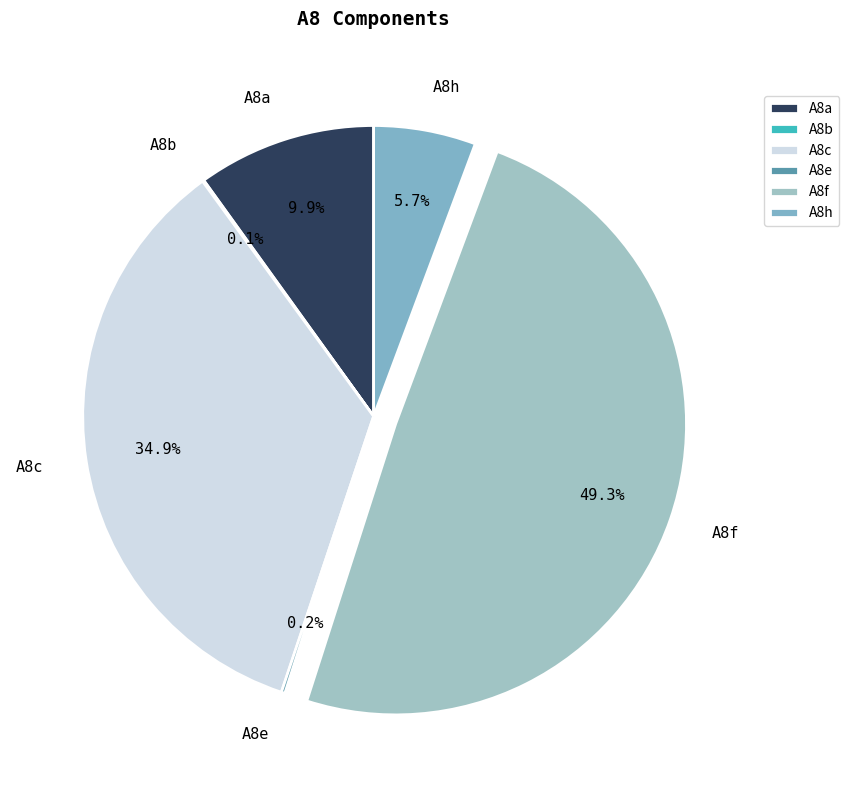

To the nearest percent, what is the difference between the A8c and A8a slice percentages?

25%